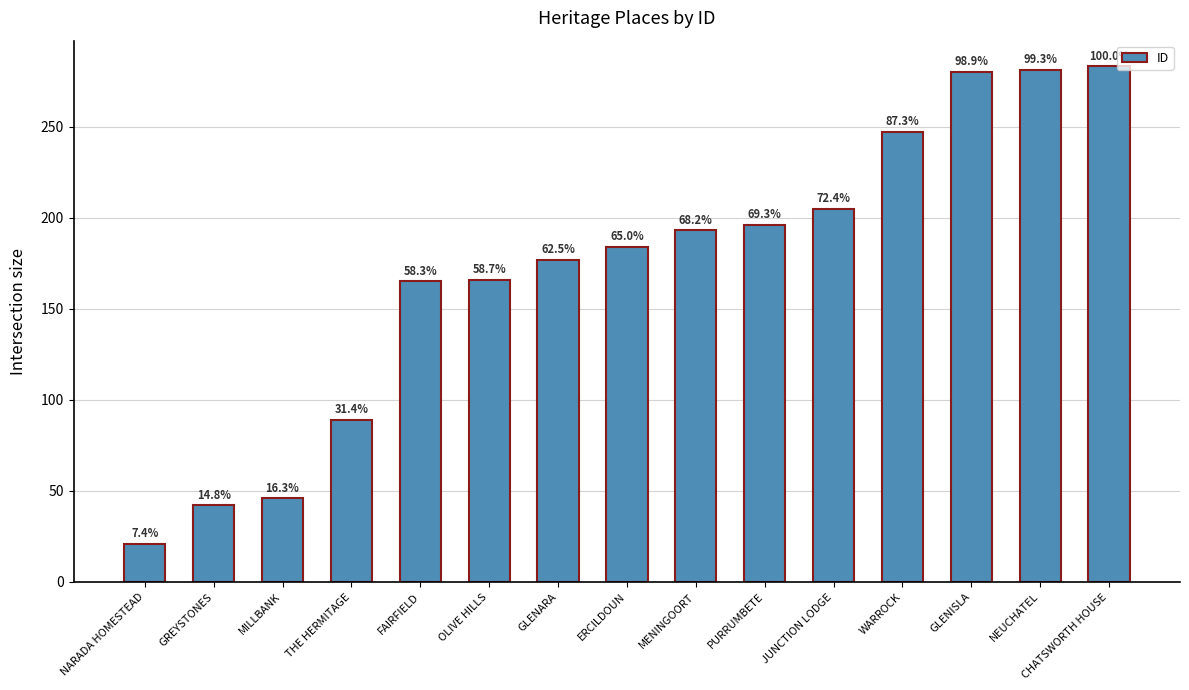

Does the chart contain any negative values?

No